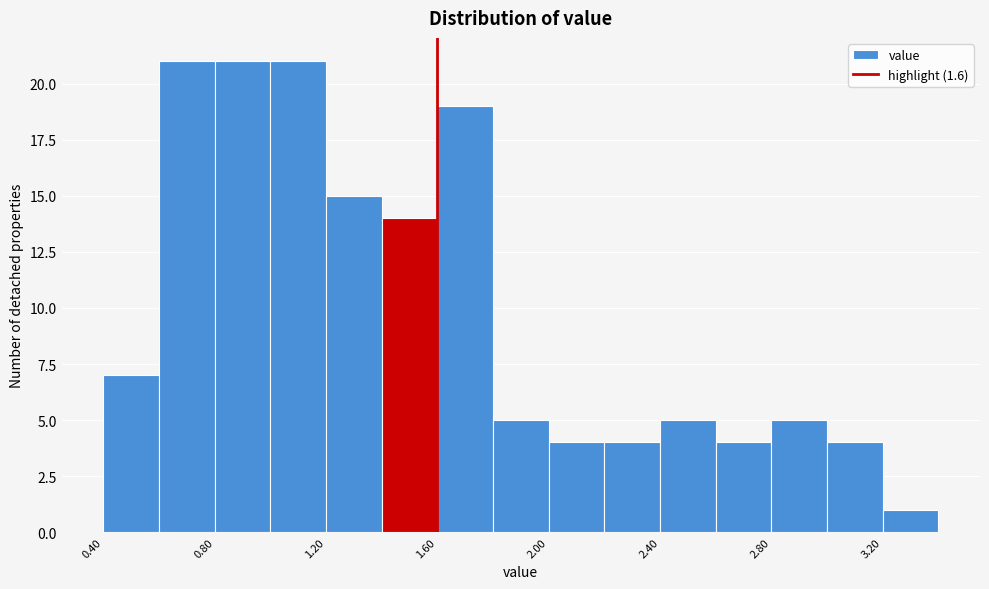

Reading left to right, transcribe this chart: for each bar, give the range it covers on the x-axis and its height. The values are not printed on the chart, so give them approximately, as read against the axis.

0.4 to 0.6: 7
0.6 to 0.8: 21
0.8 to 1.0: 21
1.0 to 1.2: 21
1.2 to 1.4: 15
1.4 to 1.6: 14
1.6 to 1.8: 19
1.8 to 2.0: 5
2.0 to 2.2: 4
2.2 to 2.4: 4
2.4 to 2.6: 5
2.6 to 2.8: 4
2.8 to 3.0: 5
3.0 to 3.2: 4
3.2 to 3.4: 1